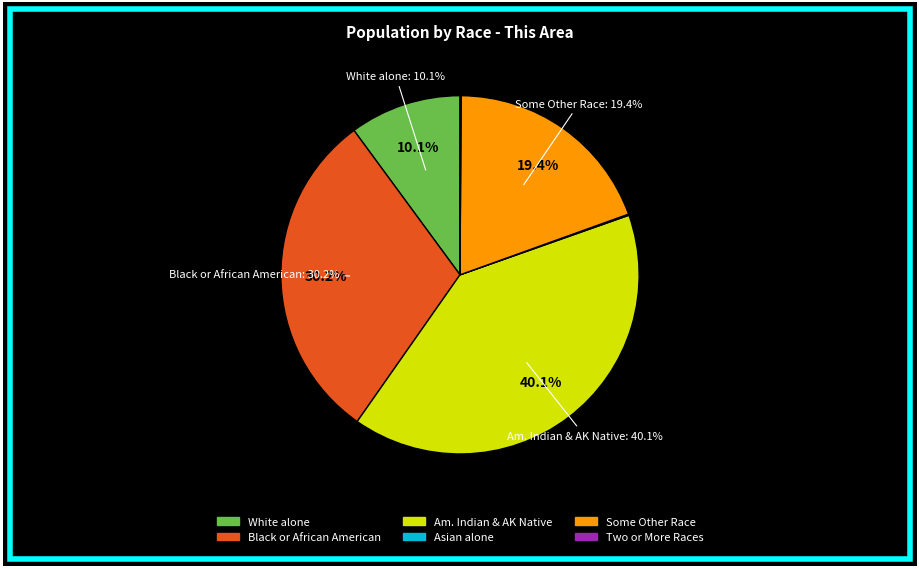

Does any single category account for the majority?

No